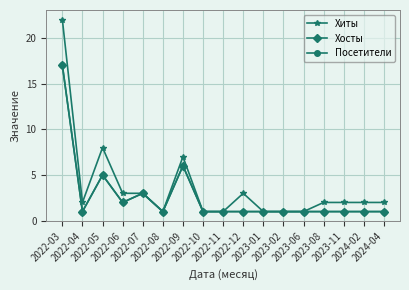

Between 2022-06 and 2023-08, which is larger?

2022-06